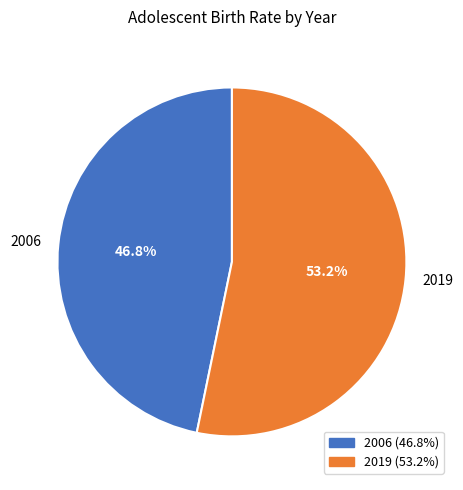

Rank the categories by value from lowest to highest.

2006, 2019